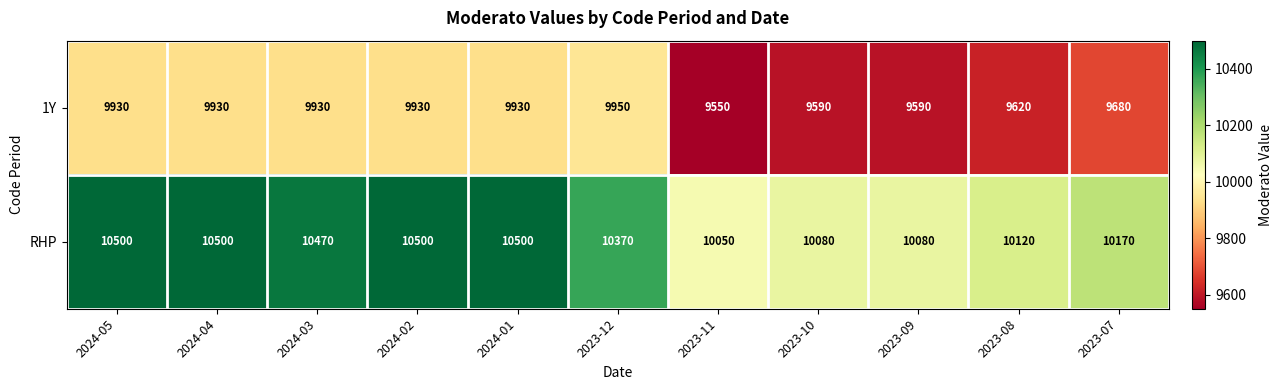

What is the difference between the highest and lowest values at 2023-11?

500